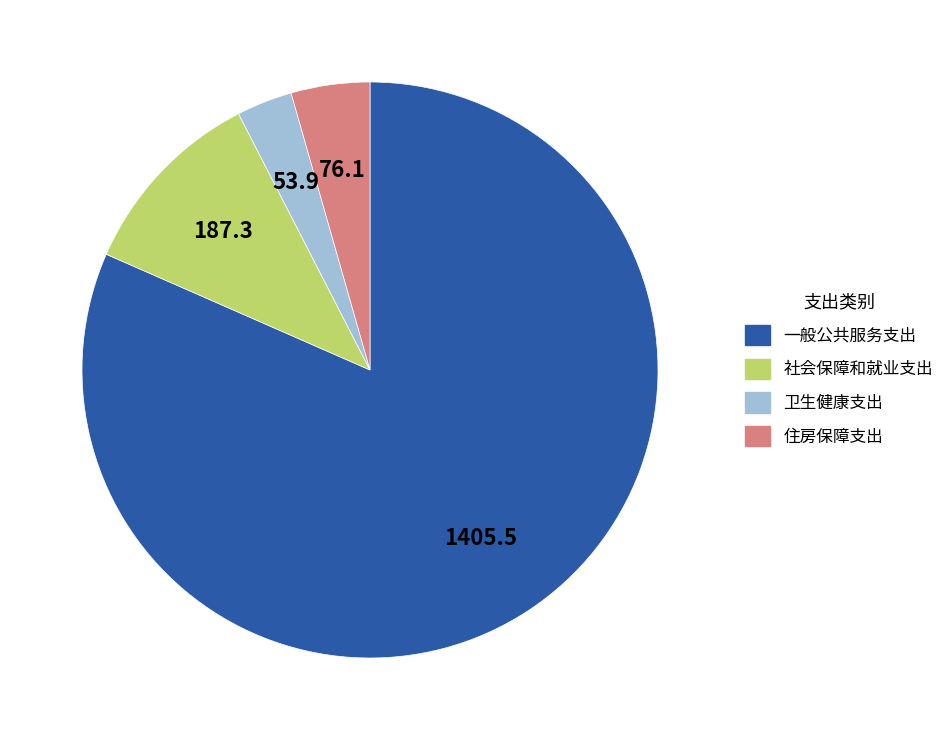

Combined, do 社会保障和就业支出 and 住房保障支出 account for over 50%?

No